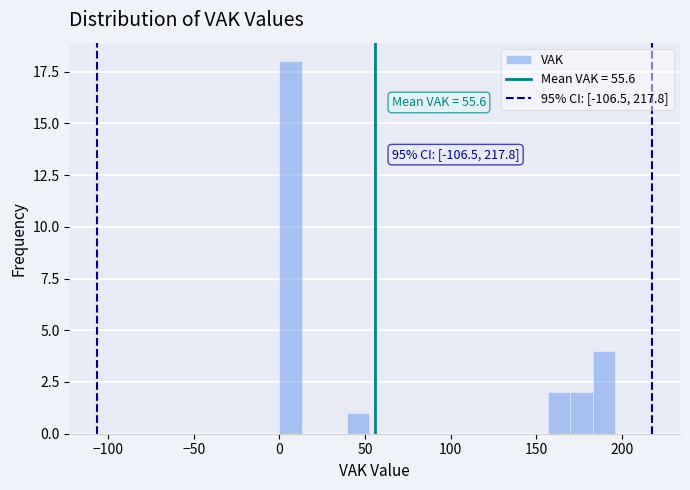

Read against the x-axis, roughly where is the centre of the tallest bar?

5